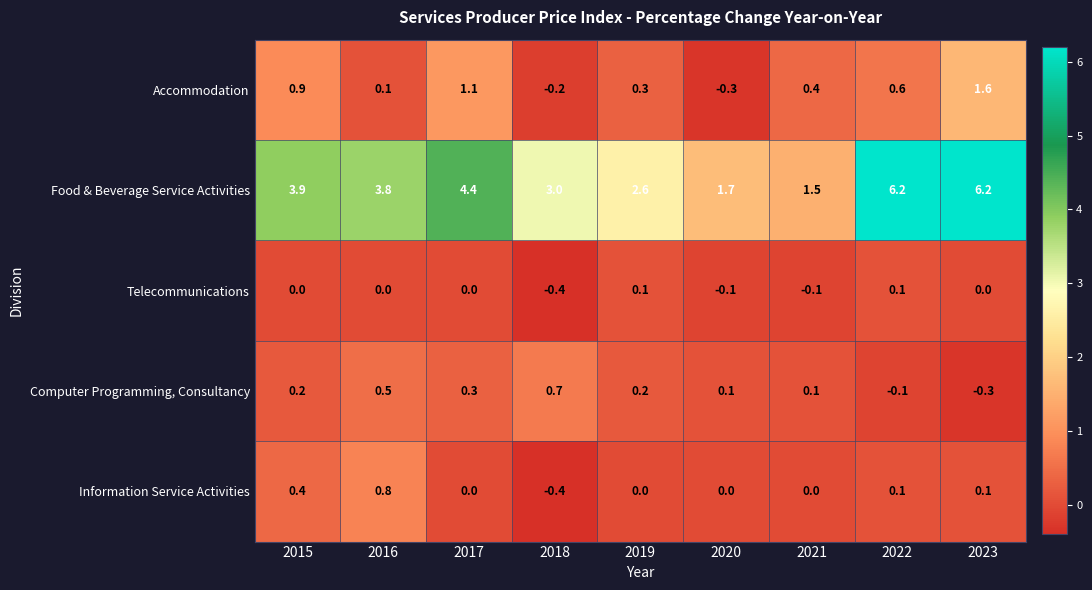

List the series in order of their peak value, lowest first.

Telecommunications, Computer Programming, Consultancy, Information Service Activities, Accommodation, Food & Beverage Service Activities